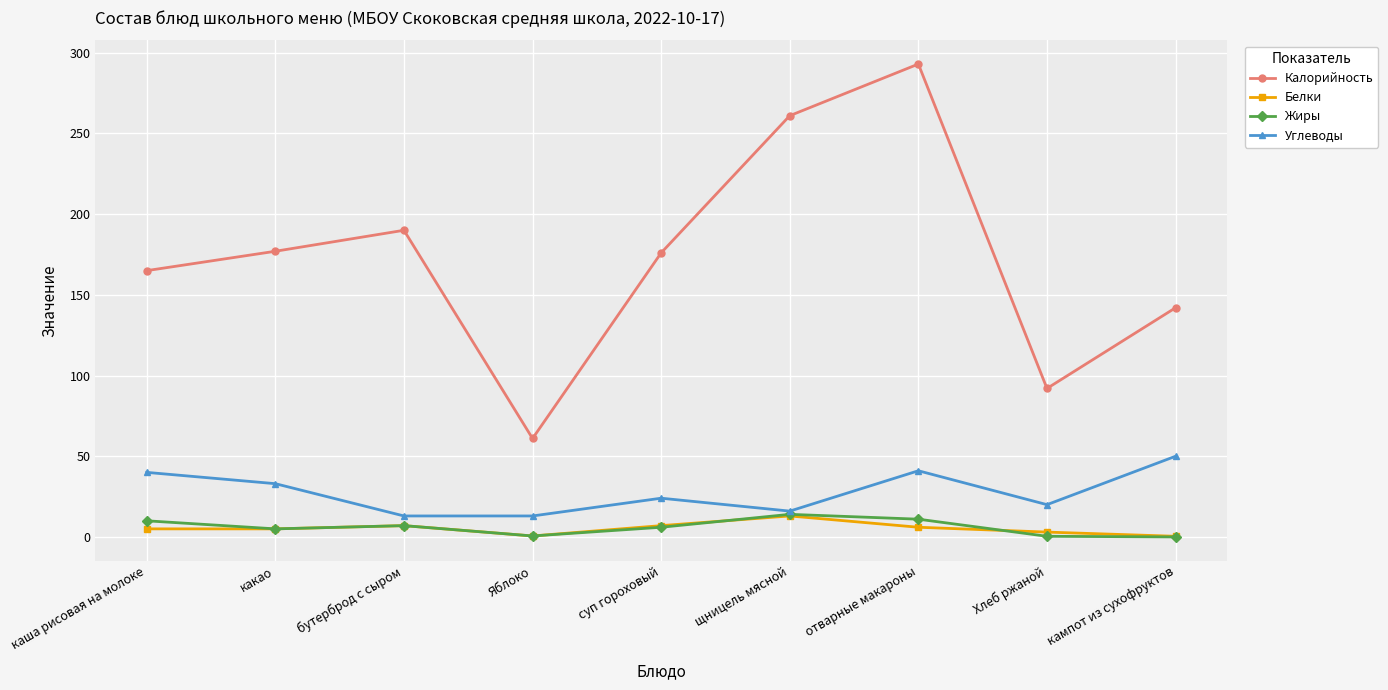

What is the highest value of the Белки series?

13.0